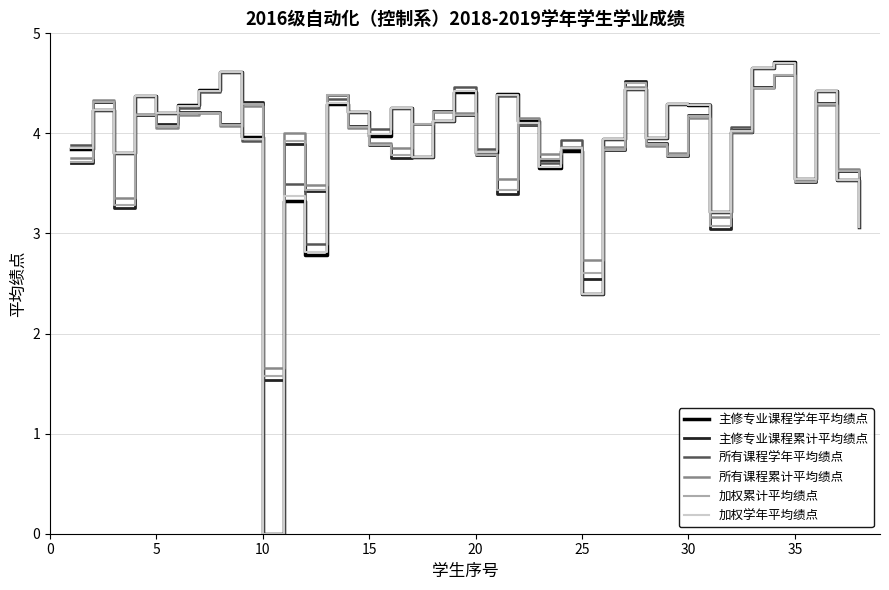

What is the difference between the maximum and minimum values in the 加权学年平均绩点 series?

4.7